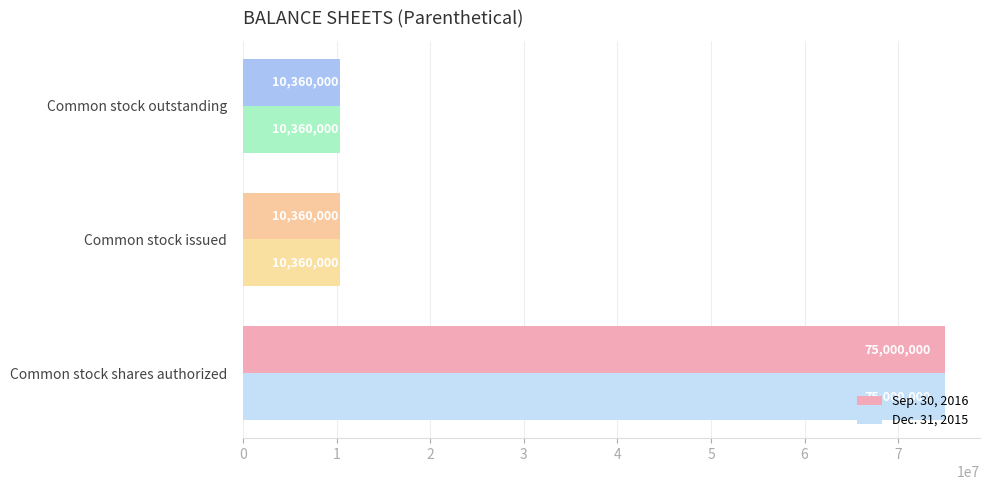

Count the Dec. 31, 2015 values in the range 10360000 to 75000000.

3